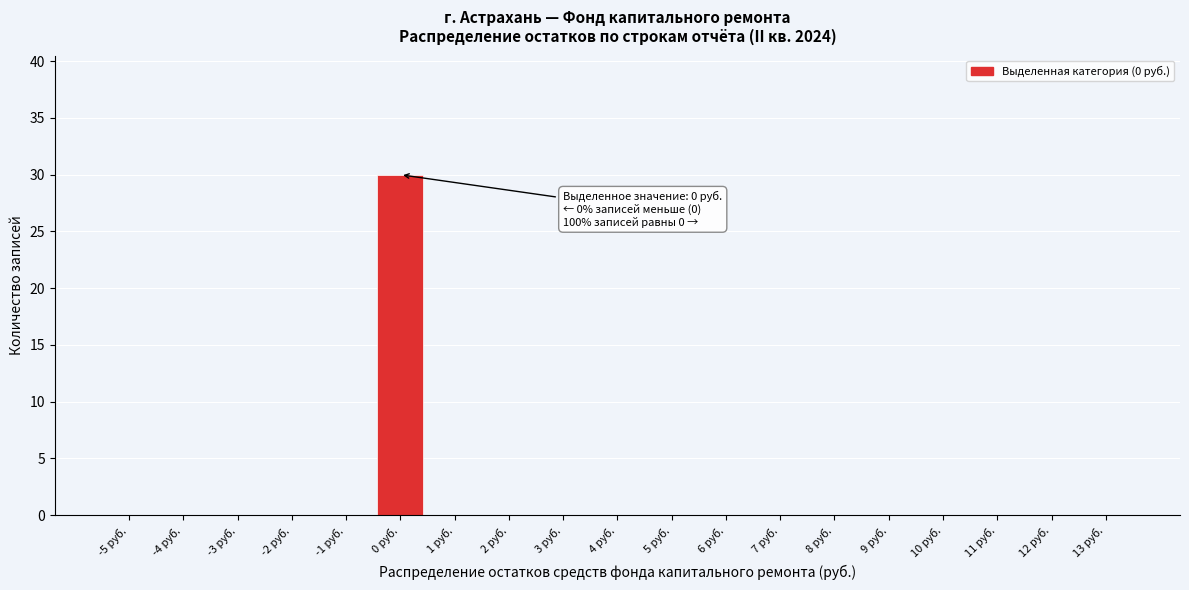

Reading left to right, what are all the values shown in this chart?

-5 руб.=0	-4 руб.=0	-3 руб.=0	-2 руб.=0	-1 руб.=0	0 руб.=30	1 руб.=0	2 руб.=0	3 руб.=0	4 руб.=0	5 руб.=0	6 руб.=0	7 руб.=0	8 руб.=0	9 руб.=0	10 руб.=0	11 руб.=0	12 руб.=0	13 руб.=0